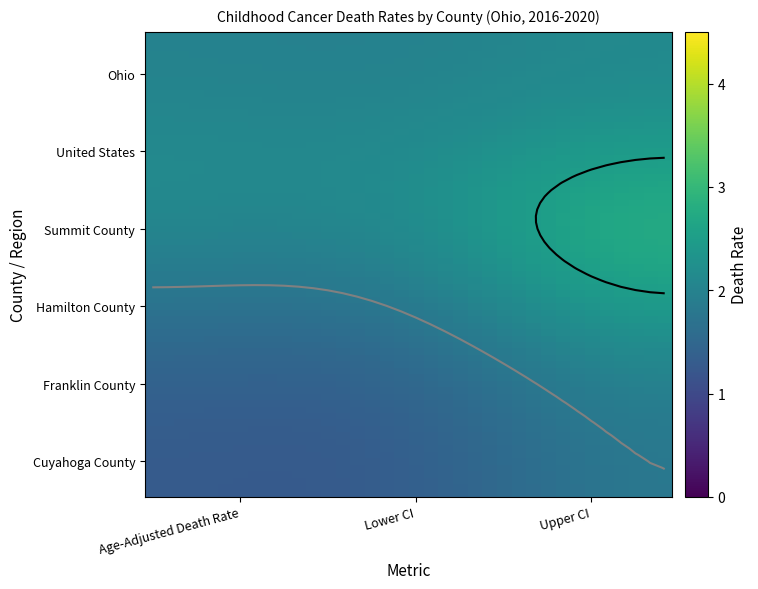

Which series has the widest spread of values?

Summit County